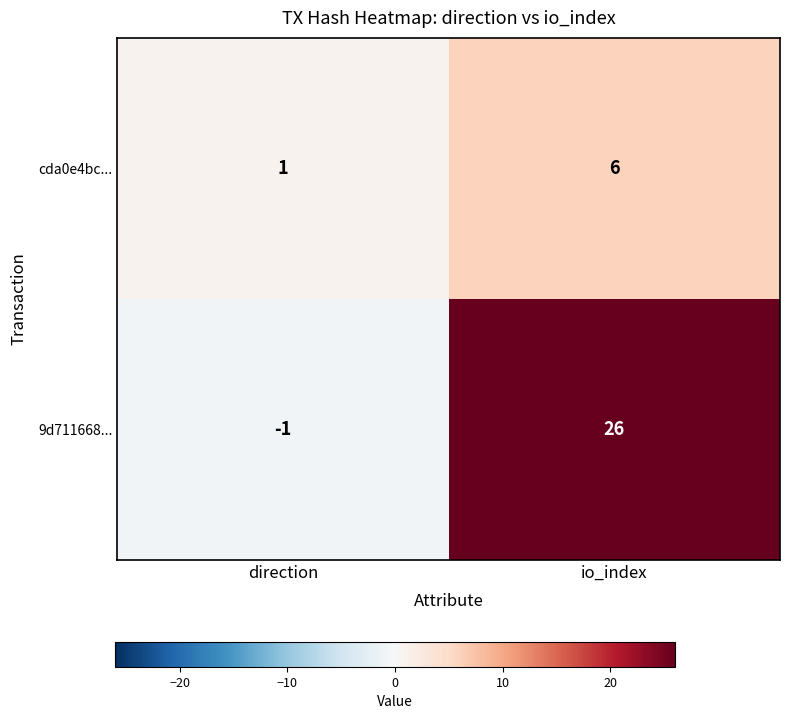

How many distinct data groups are displayed?

2